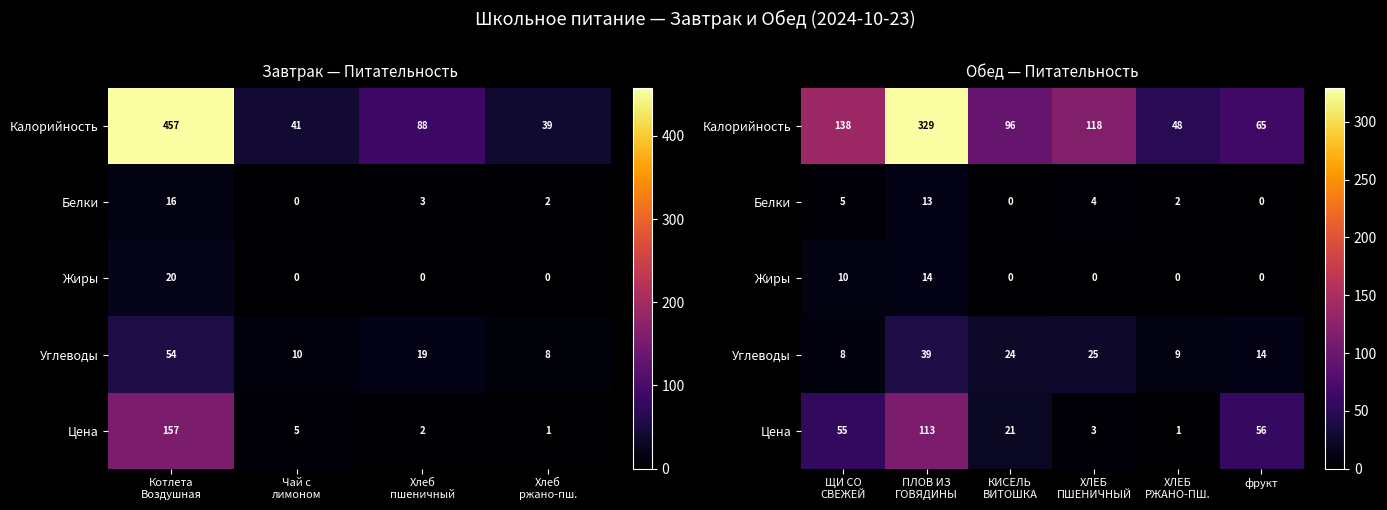

Count the number of data series in this chart.

5